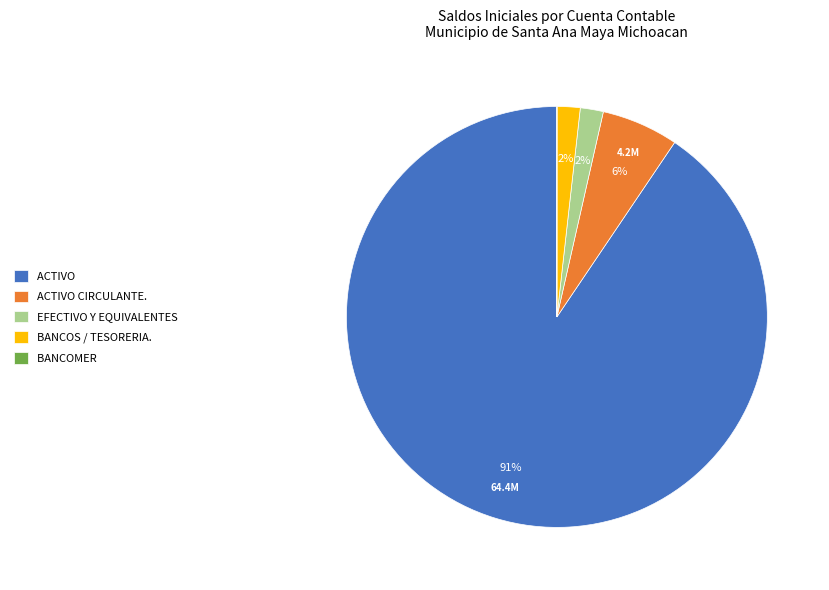

Between ACTIVO and BANCOS / TESORERIA., which is larger?

ACTIVO